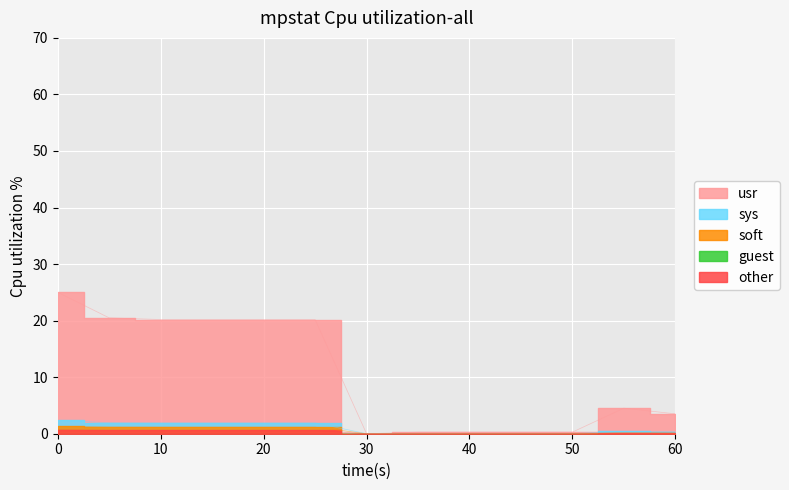

What is the sum of all other values?

3.7